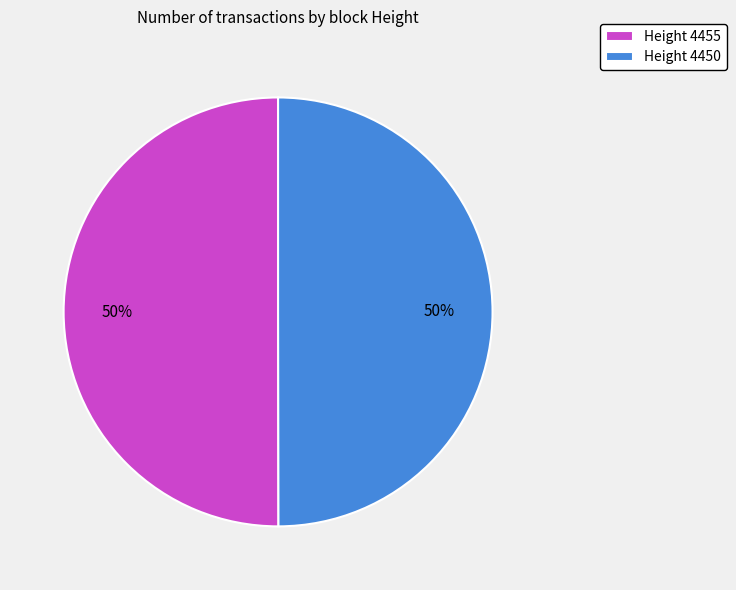

Is the sum of Height 4455 and Height 4450 greater than half?

Yes